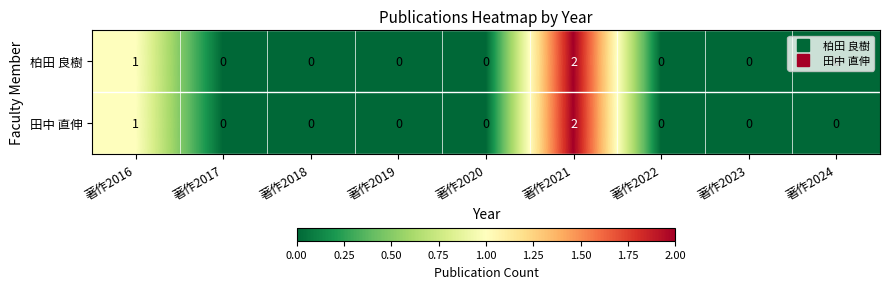

How many data points does each series have?

9